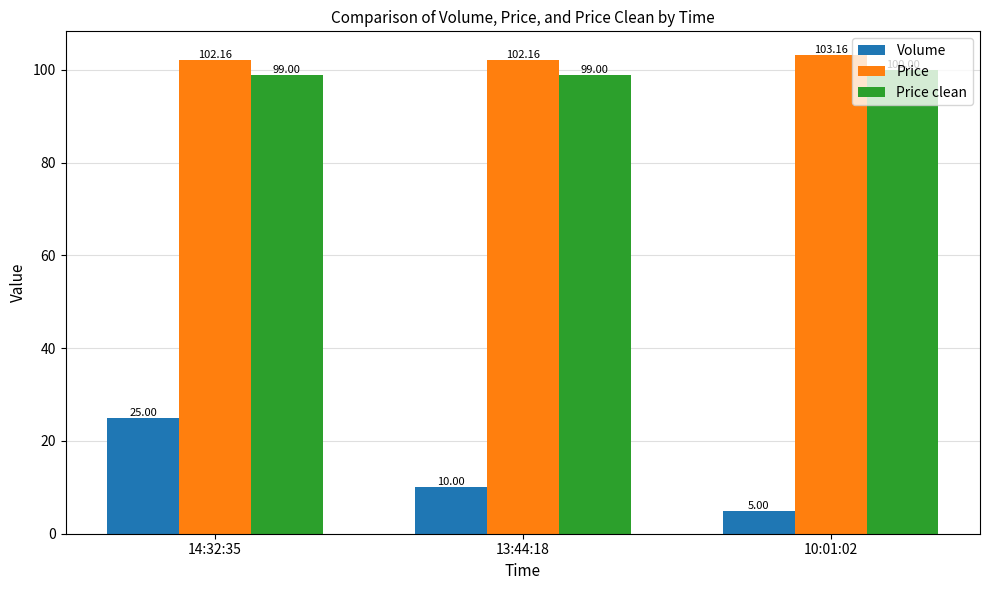

Which series has the largest total across all categories?

Price